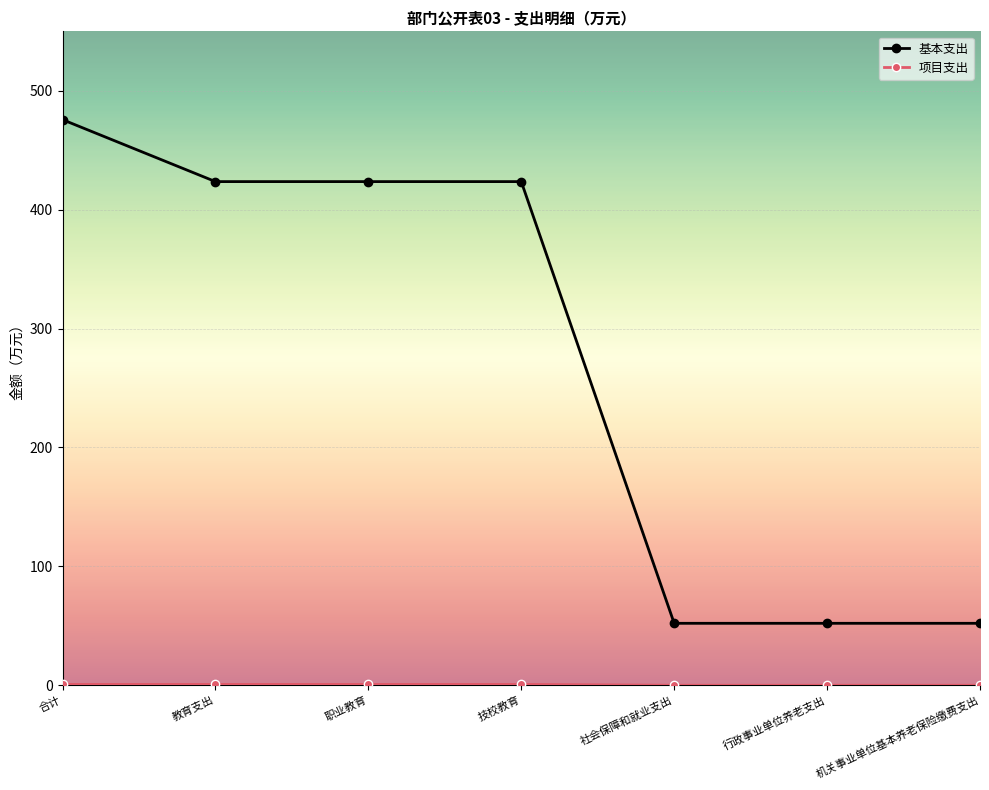

What is the lowest value of the 基本支出 series?

52.1